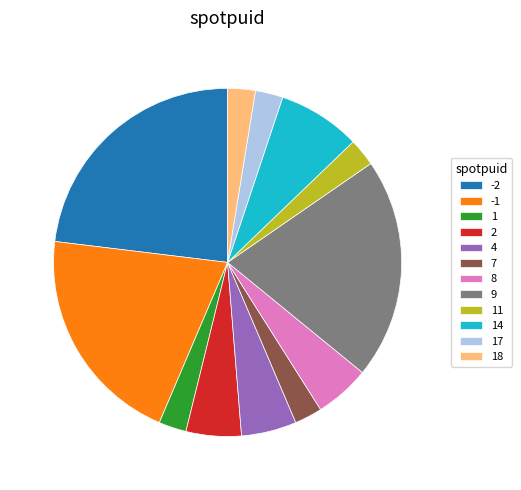

Is it true that -1 is 28% of the pie?

False